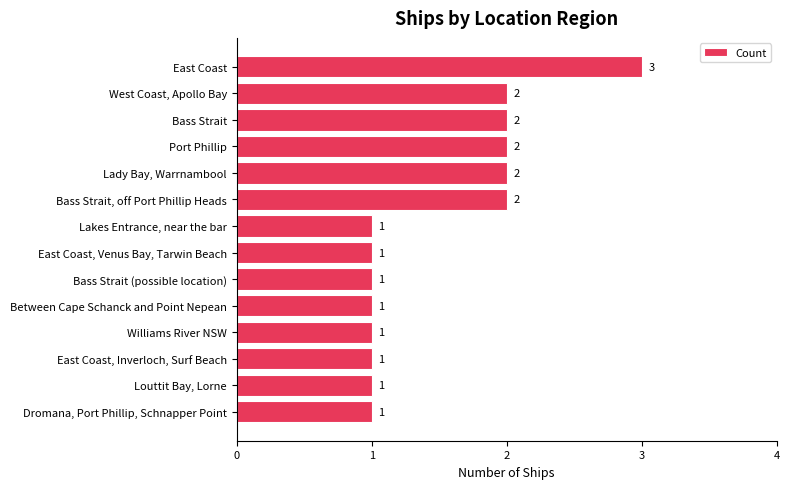

Does the chart contain stacked bars?

No